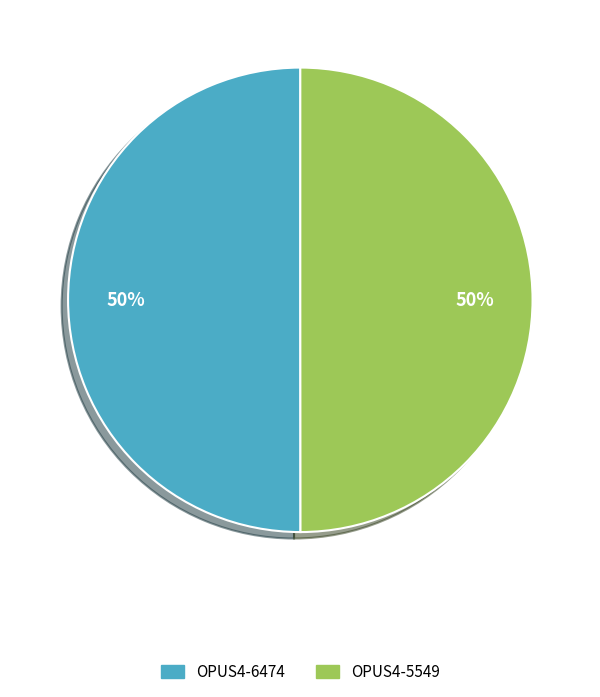

Is the sum of OPUS4-6474 and OPUS4-5549 greater than half?

Yes